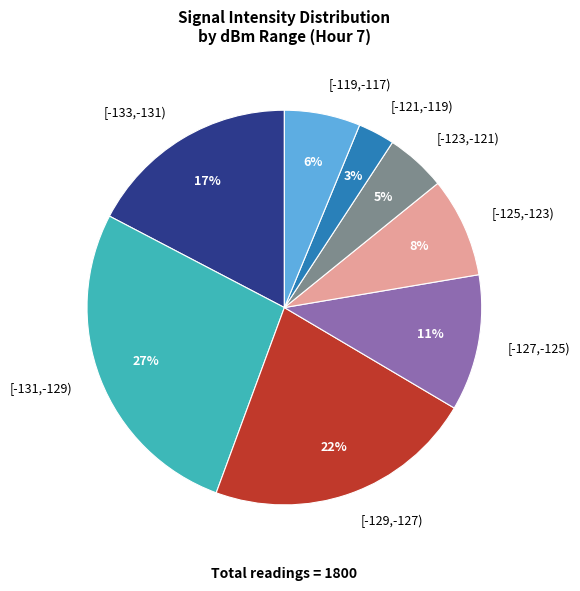

How many segments does this pie chart have?

8